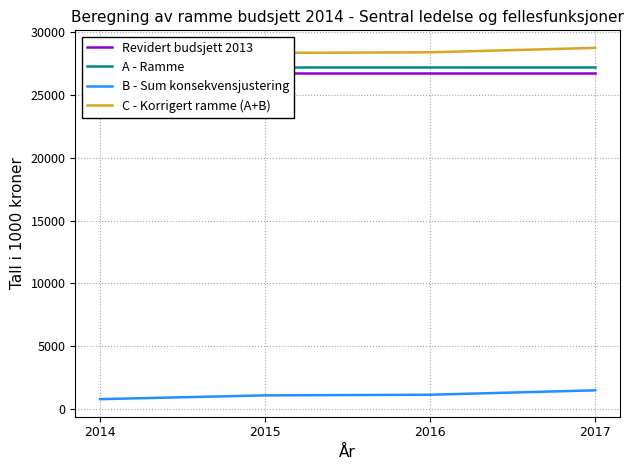

At which label does C - Korrigert ramme (A+B) first exceed 28356?

2017